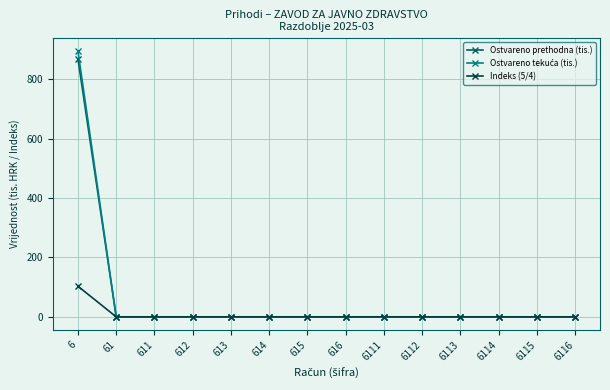

What is the sum of all Ostvareno prethodna (tis.) values?

868.2